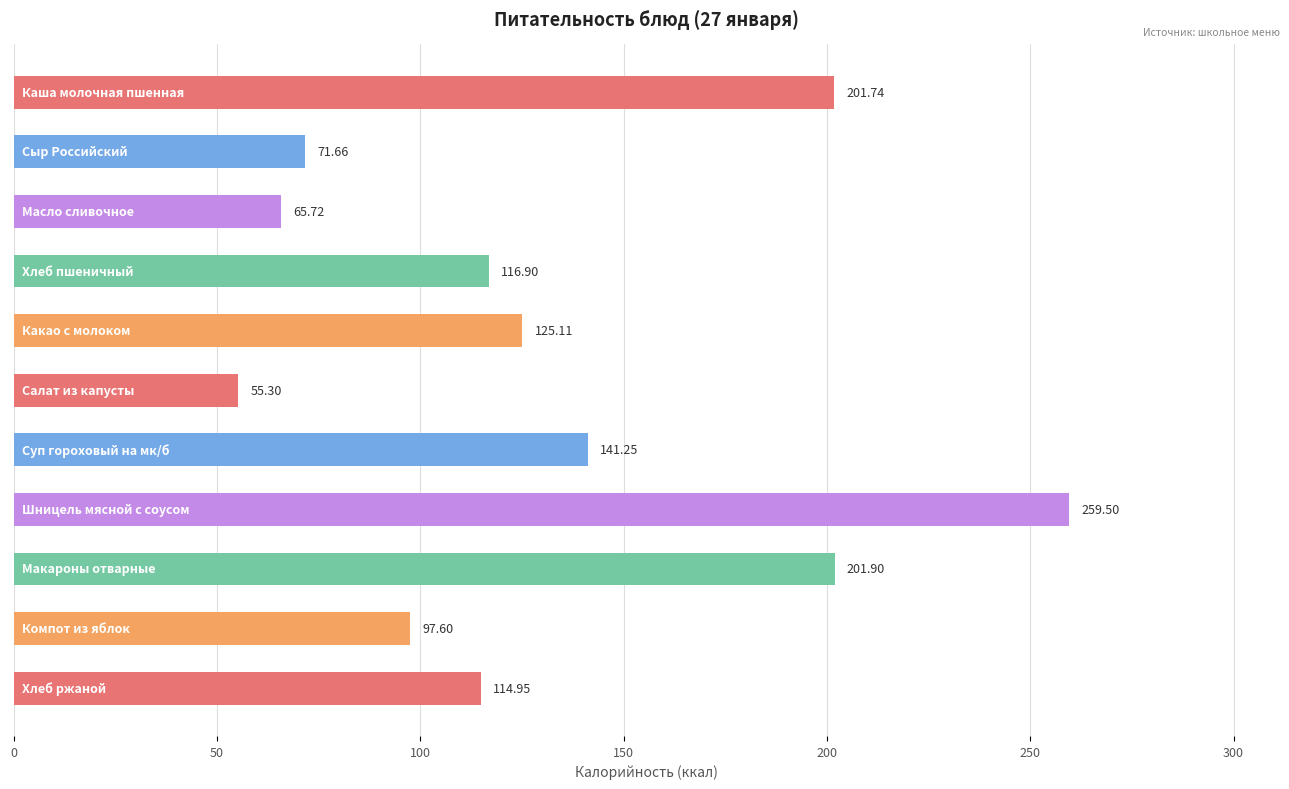

What is the difference between the second highest and minimum values?

146.6